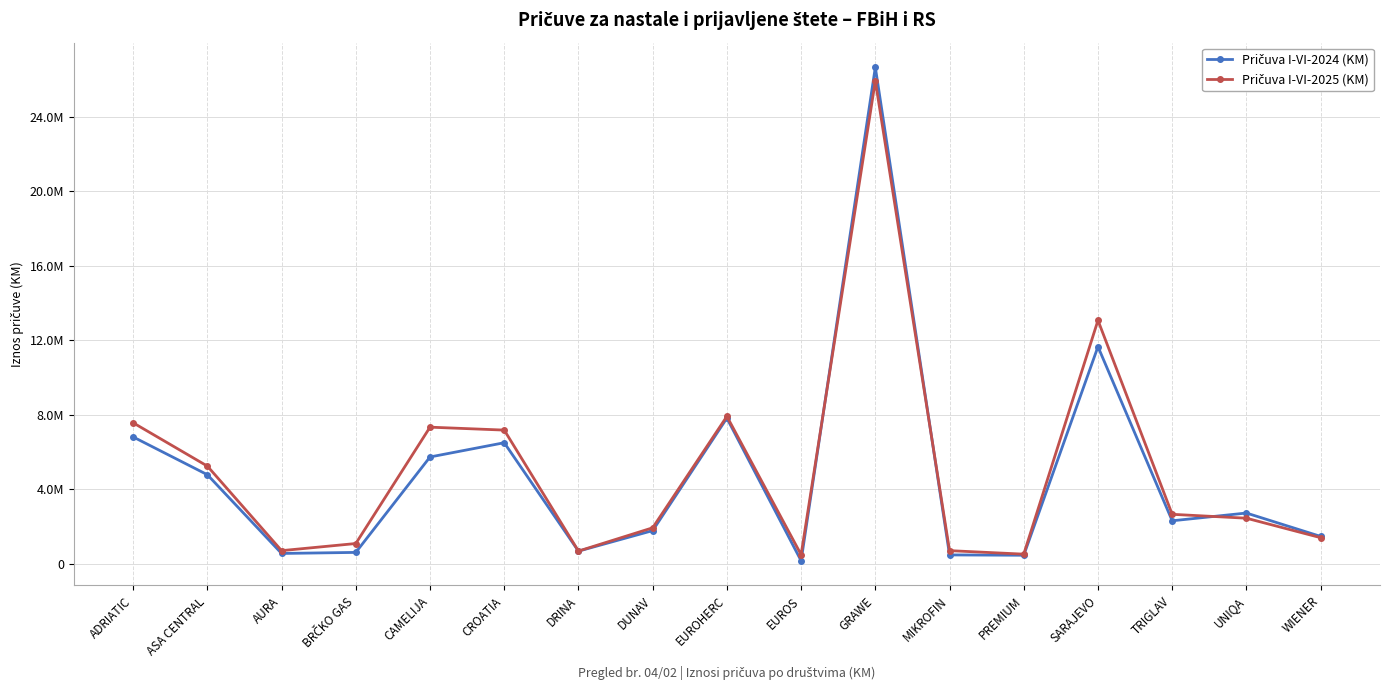

Is this an area chart (filled region under the line)?

No